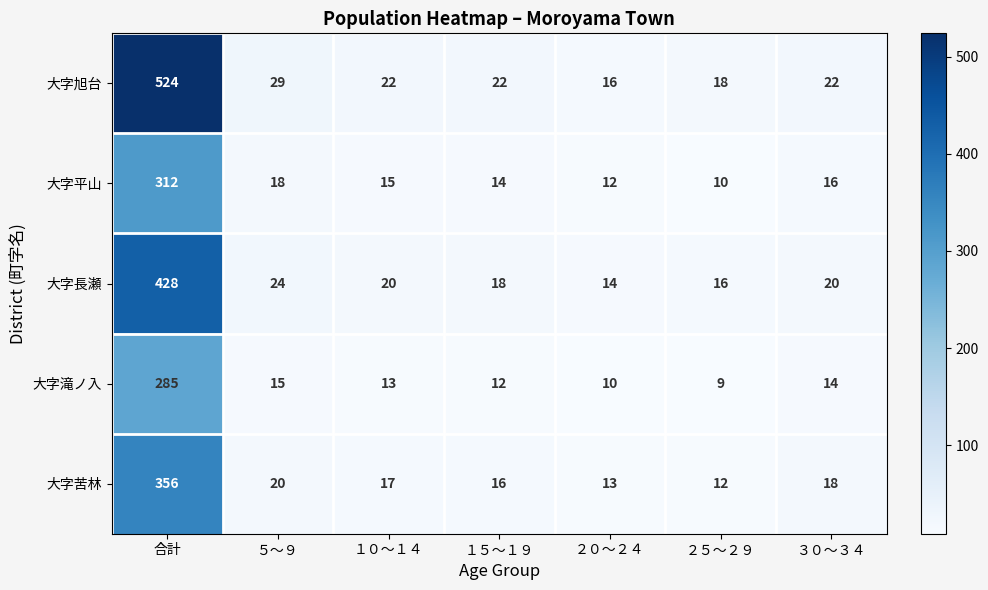

What is the total value across all series at １５～１９?

82